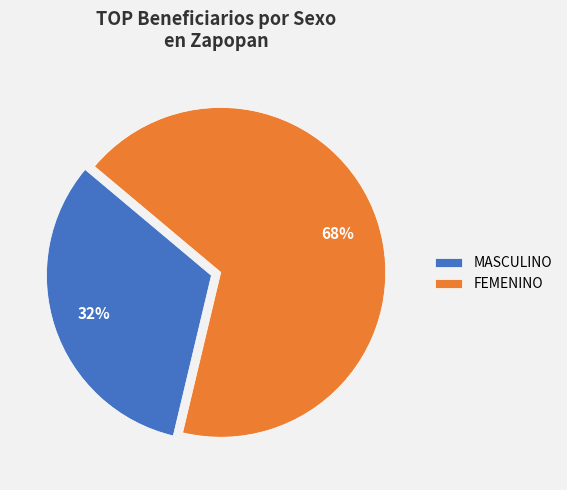

What is the largest slice in the pie chart?

FEMENINO